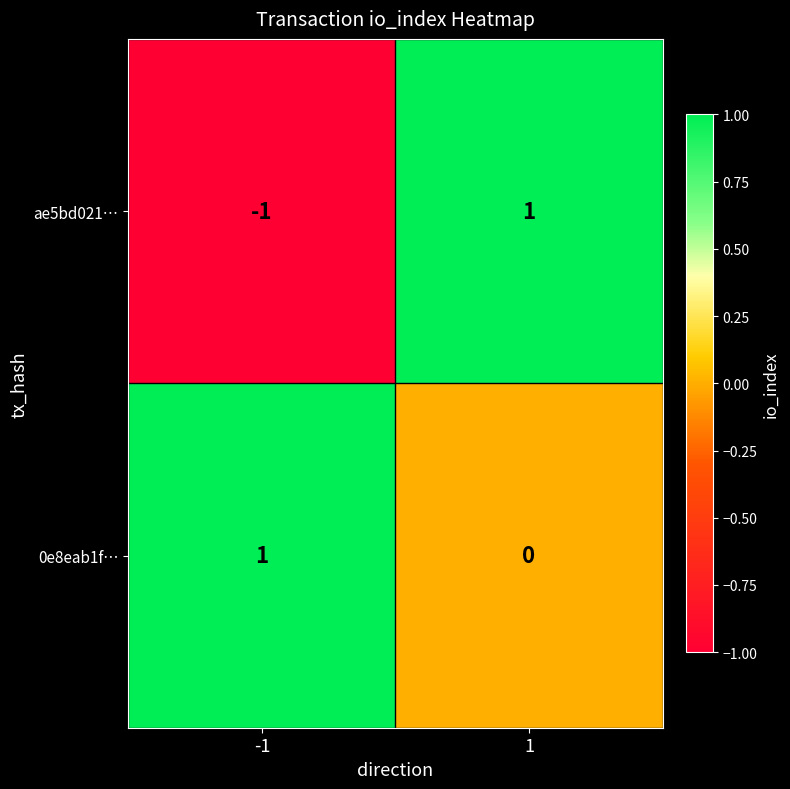

Count the number of categories in the chart.

2